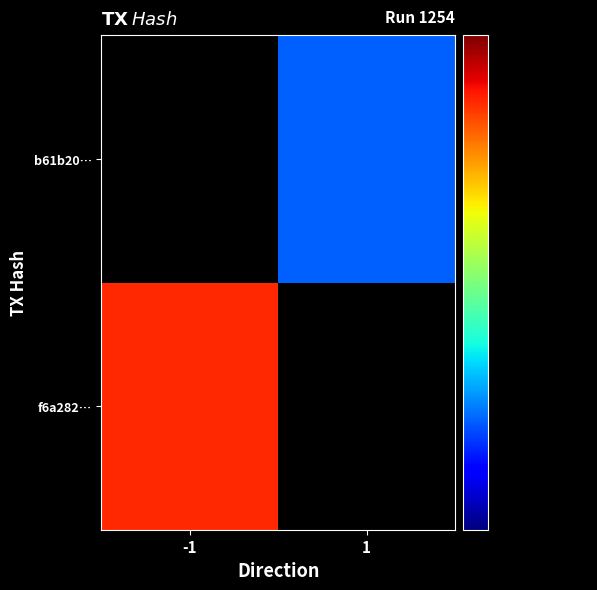

Rank the series at 1 from highest to lowest value.

f6a282…, b61b20…